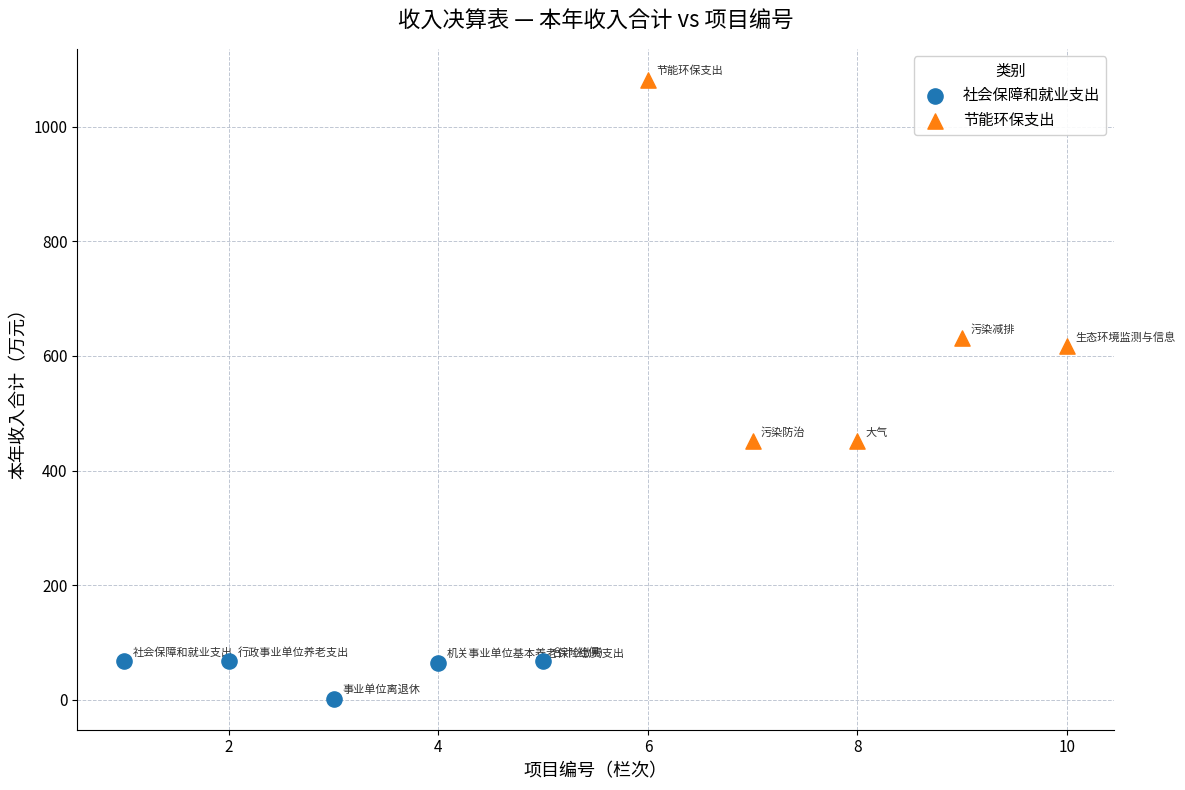

What are all the series names shown in the legend?

社会保障和就业支出, 节能环保支出